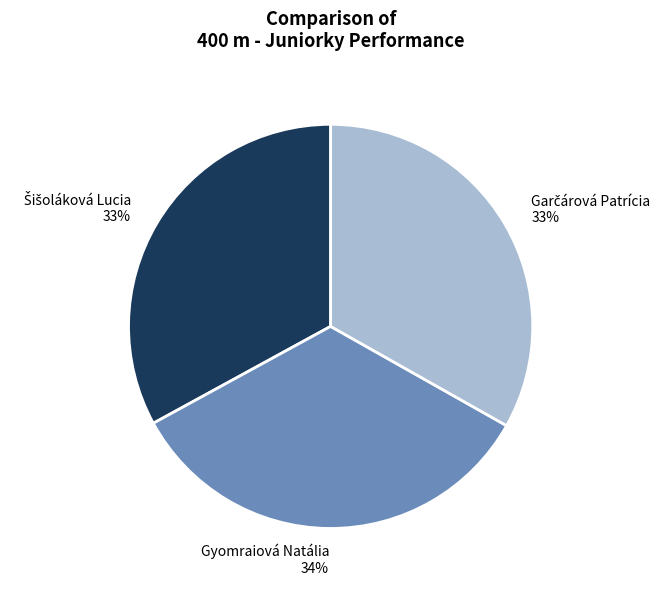

Is Gyomraiová Natália the majority of the pie?

No